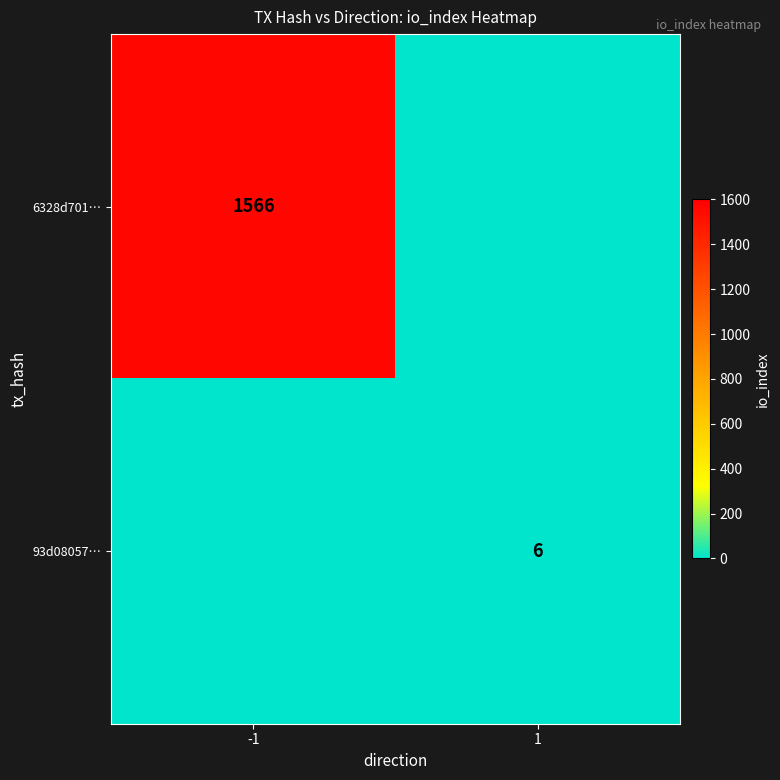

The value of 6328d701… at -1 is 1090. True or false?

False